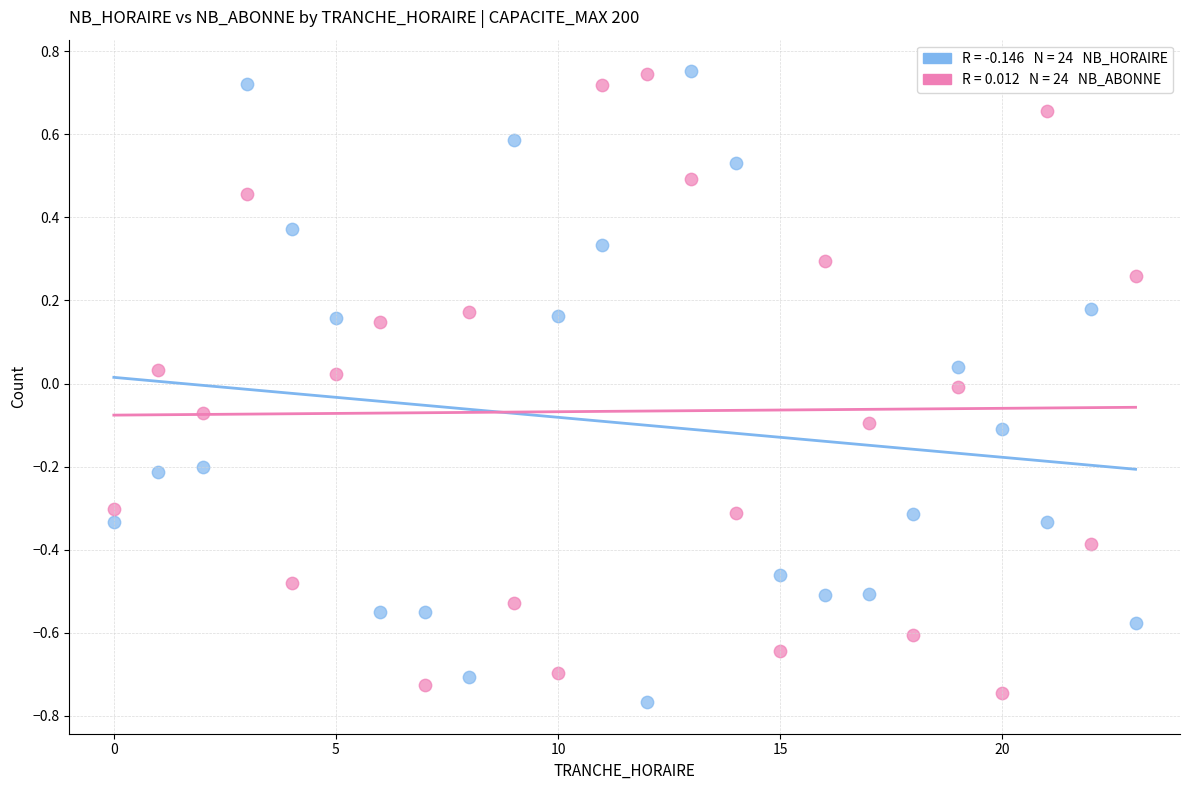

Across all data points, what is the range of Y values (max minus min)?

1.5